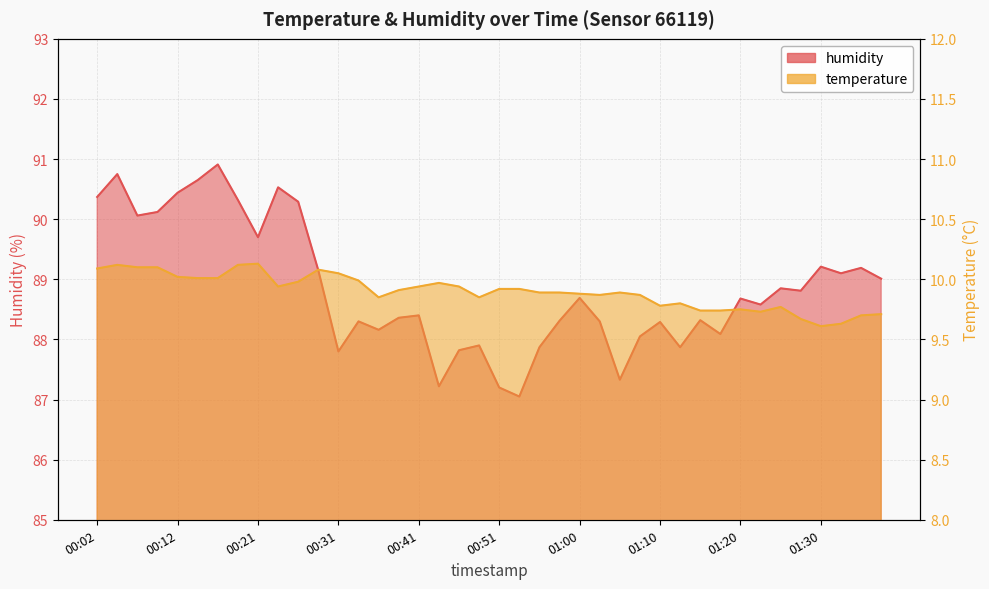

Does the chart display data point markers on the line(s)?

No